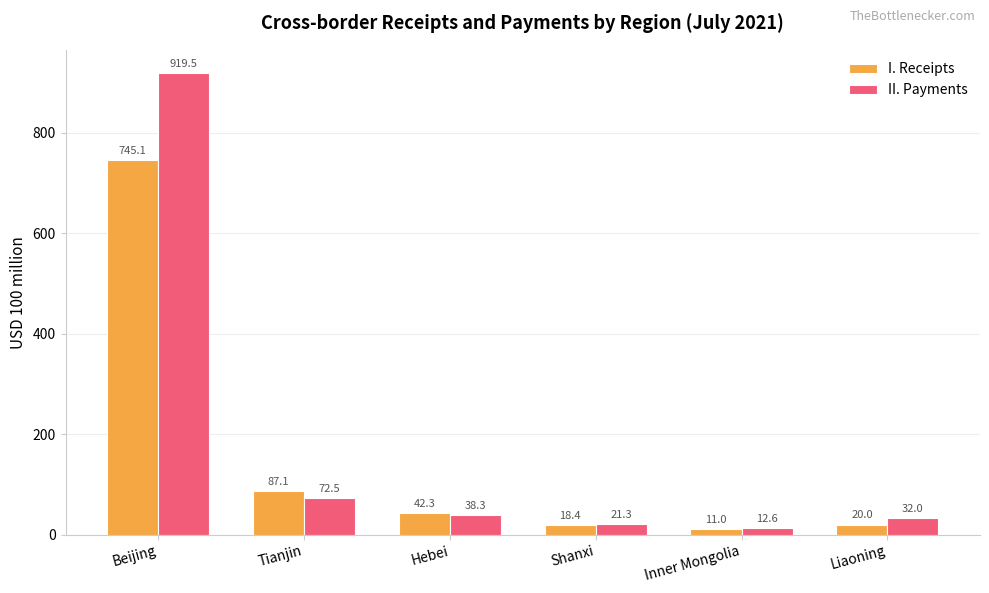

Which series has the largest total across all categories?

II. Payments